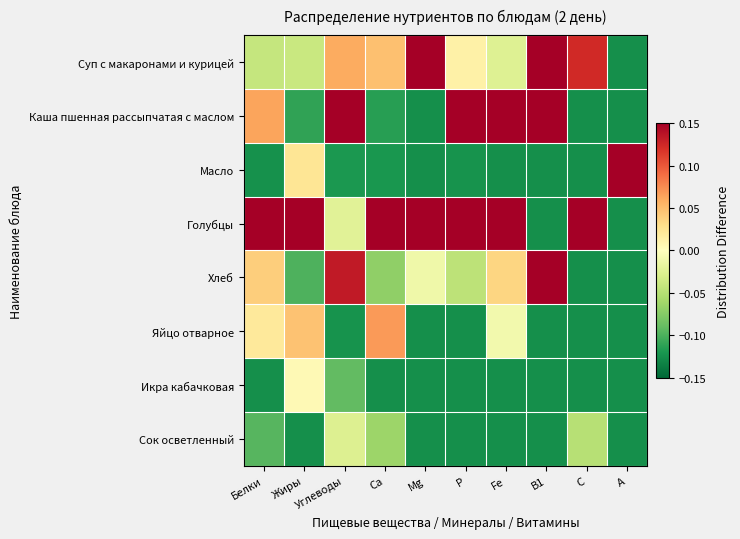

At which category is the sum across all series the highest?

Белки